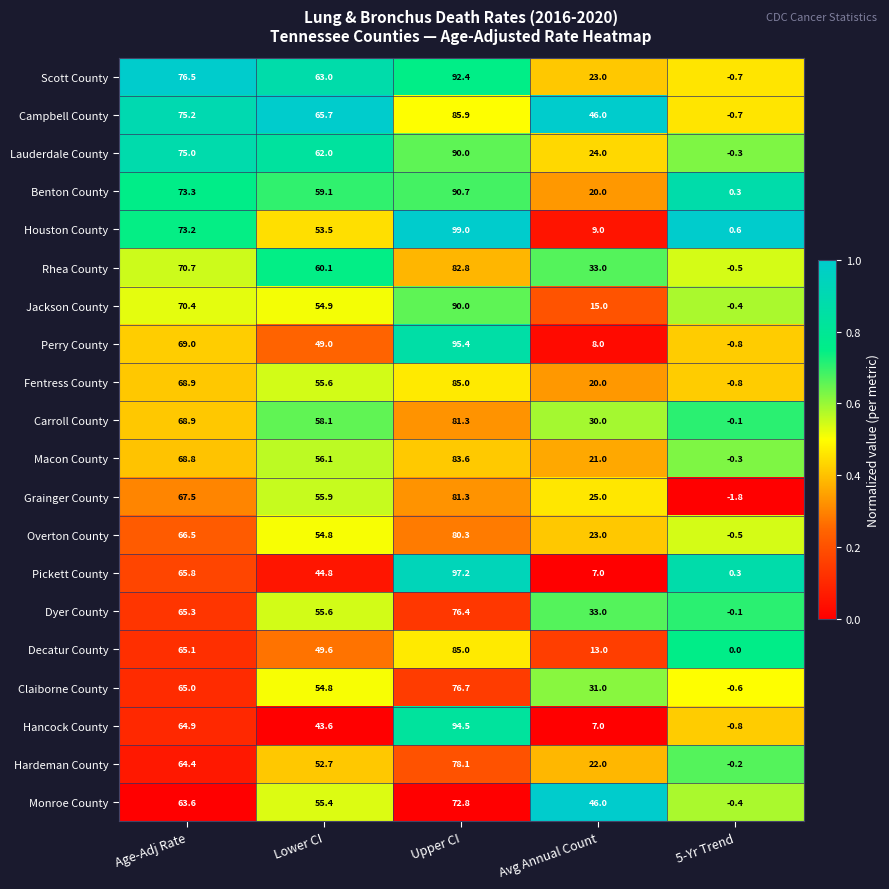

What is the smallest value displayed?

-1.8